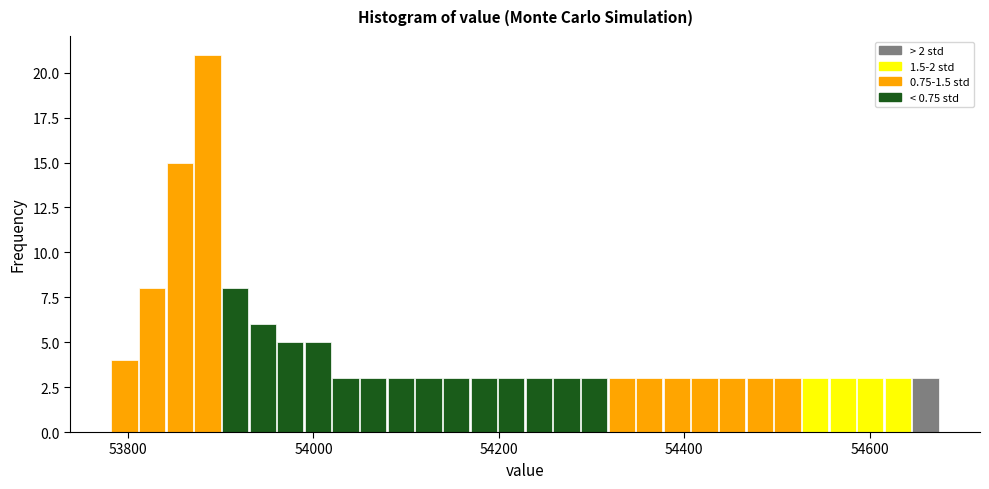

Read against the x-axis, roughly where is the centre of the tallest bar?

53880